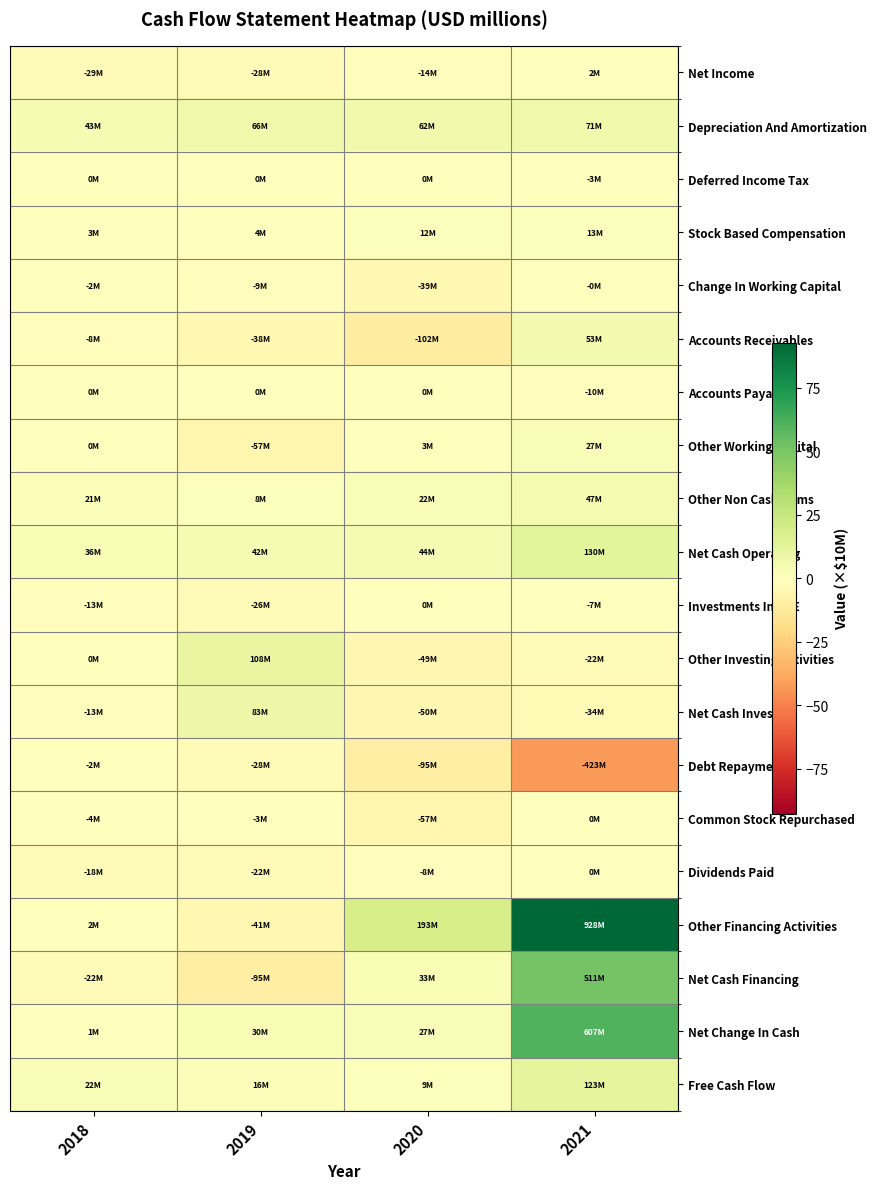

What is the total value across all series at 2021?

201.4